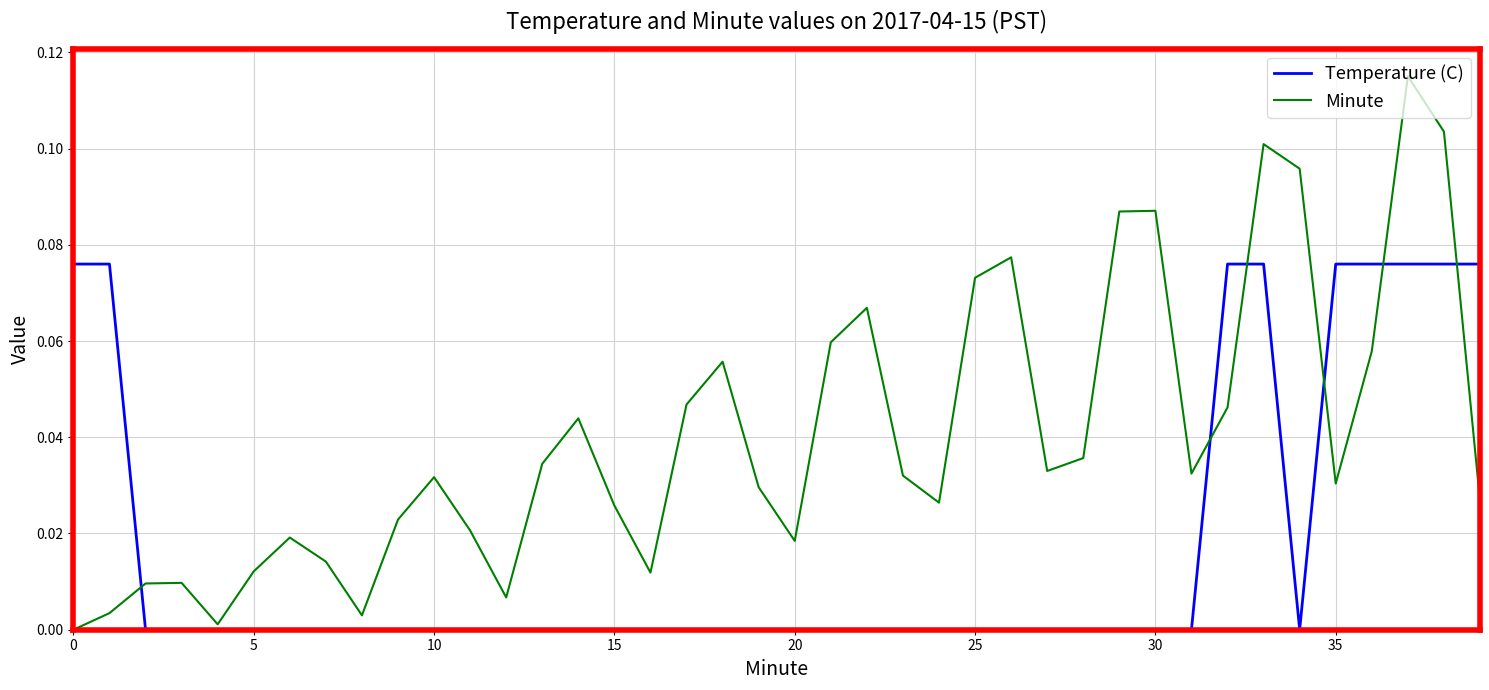

At how many categories does at least one series exceed 0?

40